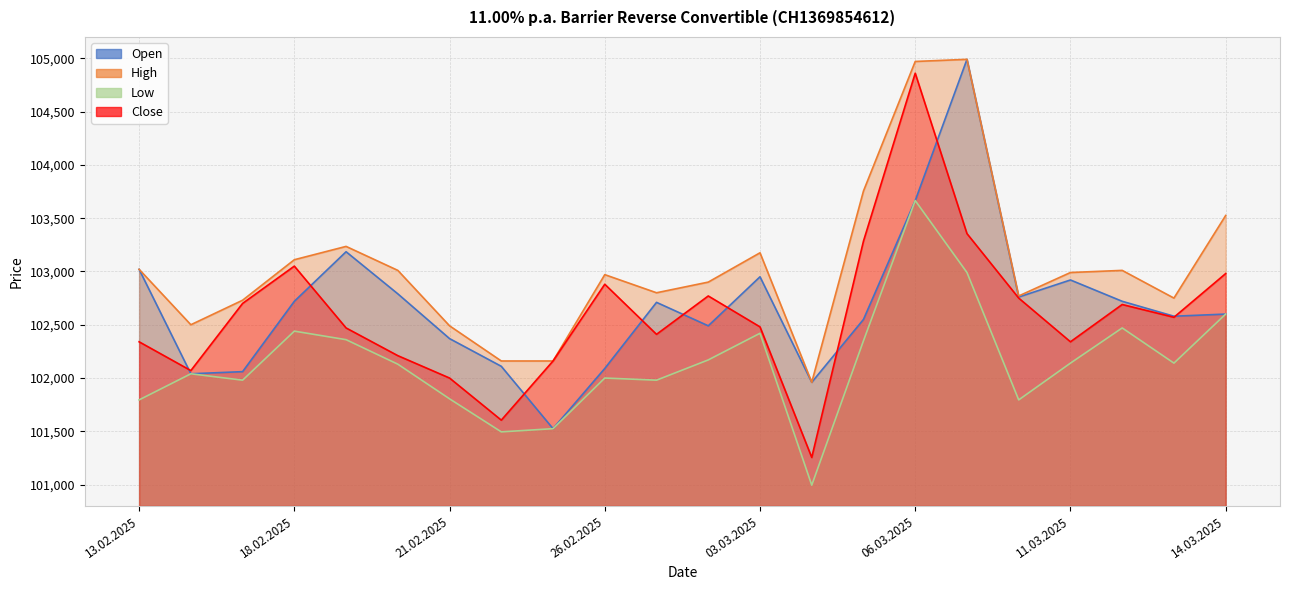

True or false: Close and High cross at least once.

False